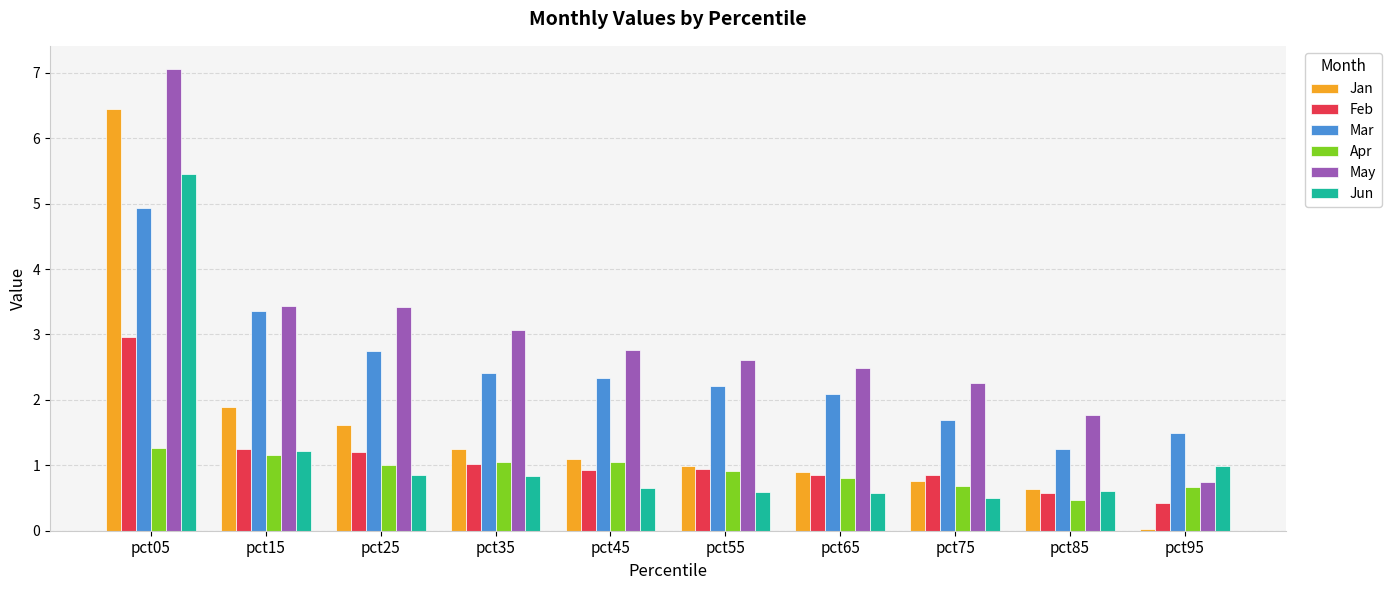

How many series are shown in this chart?

6